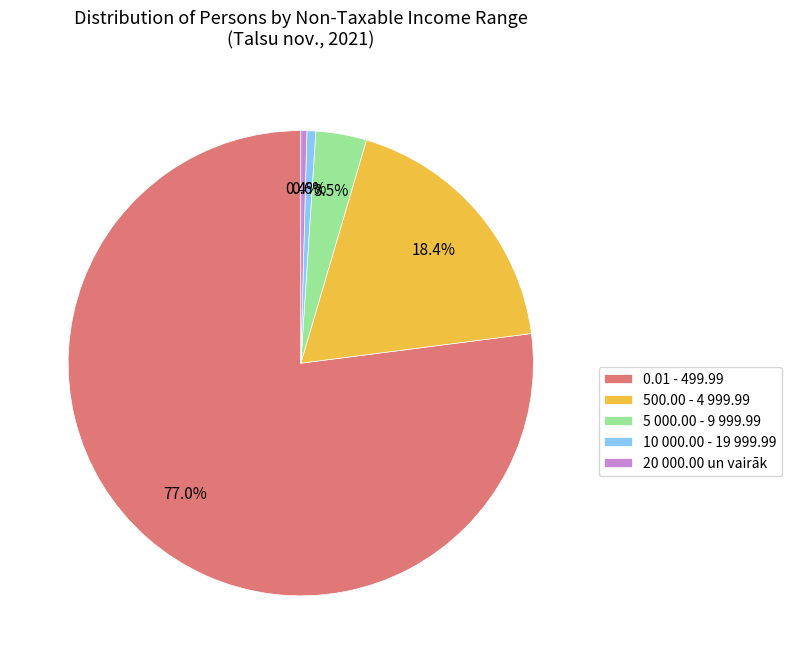

Is there any slice that represents more than half of the pie?

Yes